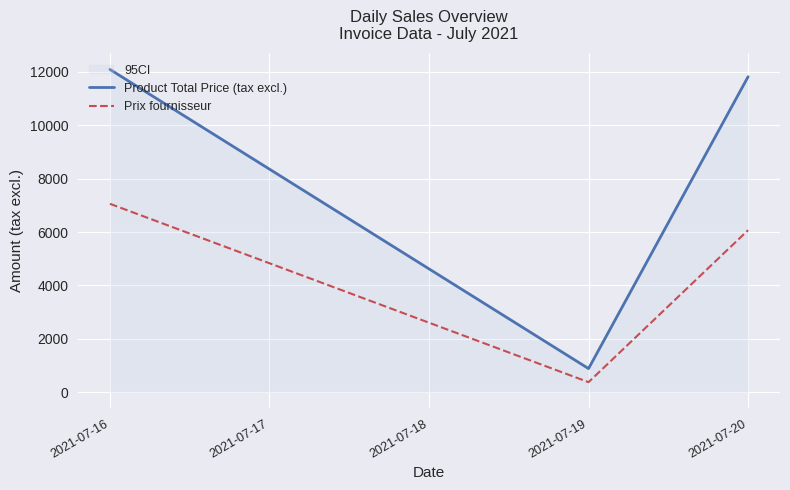

What is the lowest value of the Prix fournisseur series?

376.0